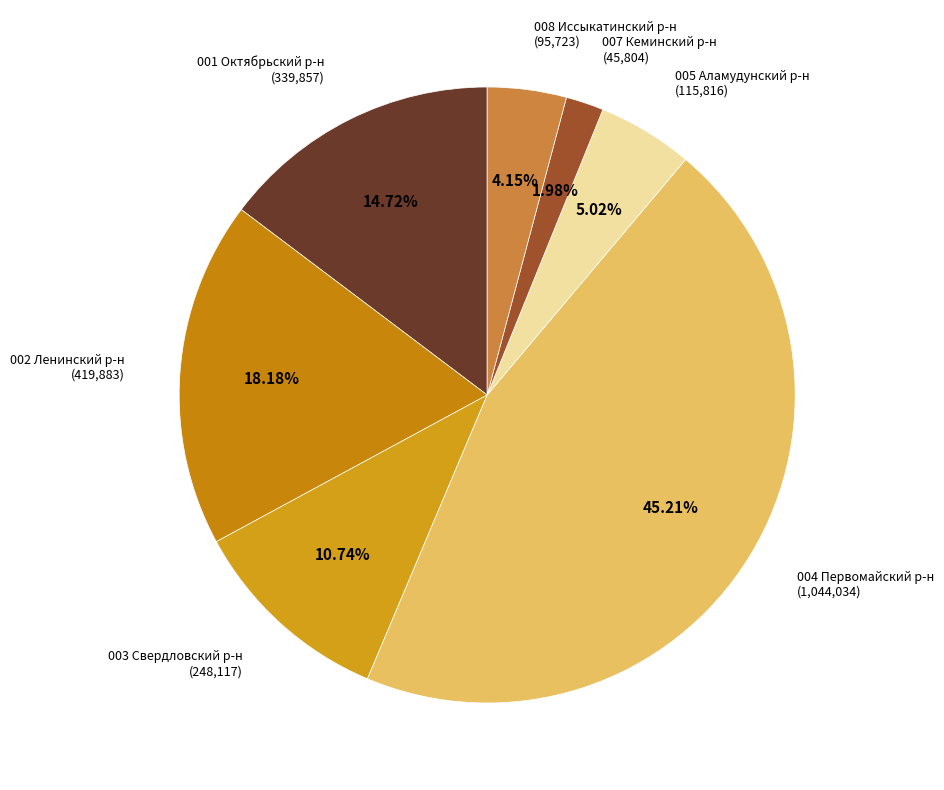

Does 005 Аламудунский р-н represent more than half of the total?

No